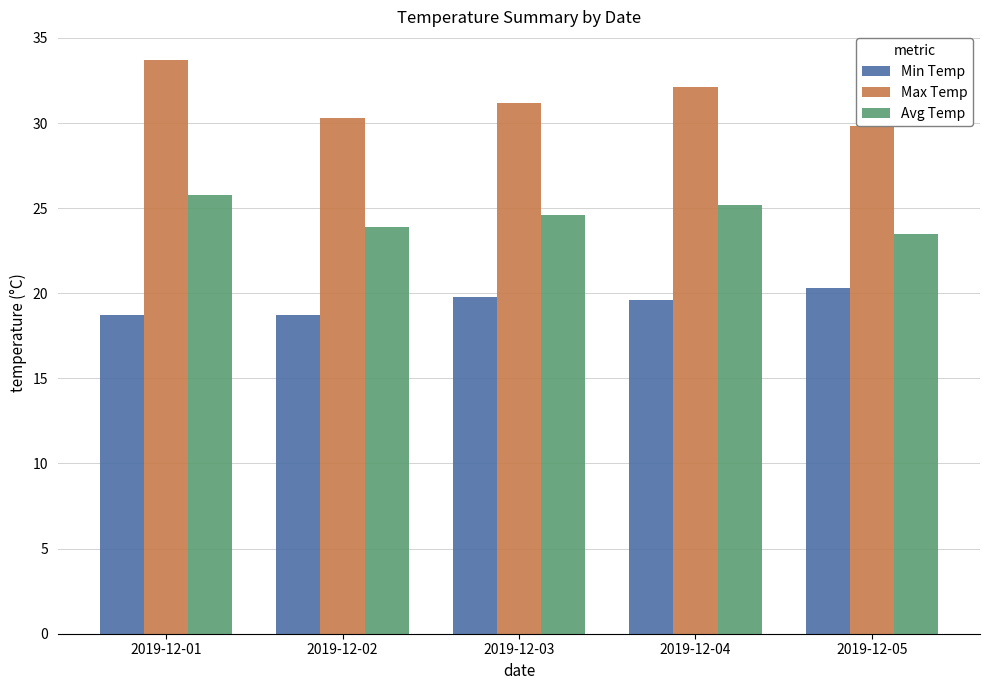

How many data points in Min Temp are above 19?

3